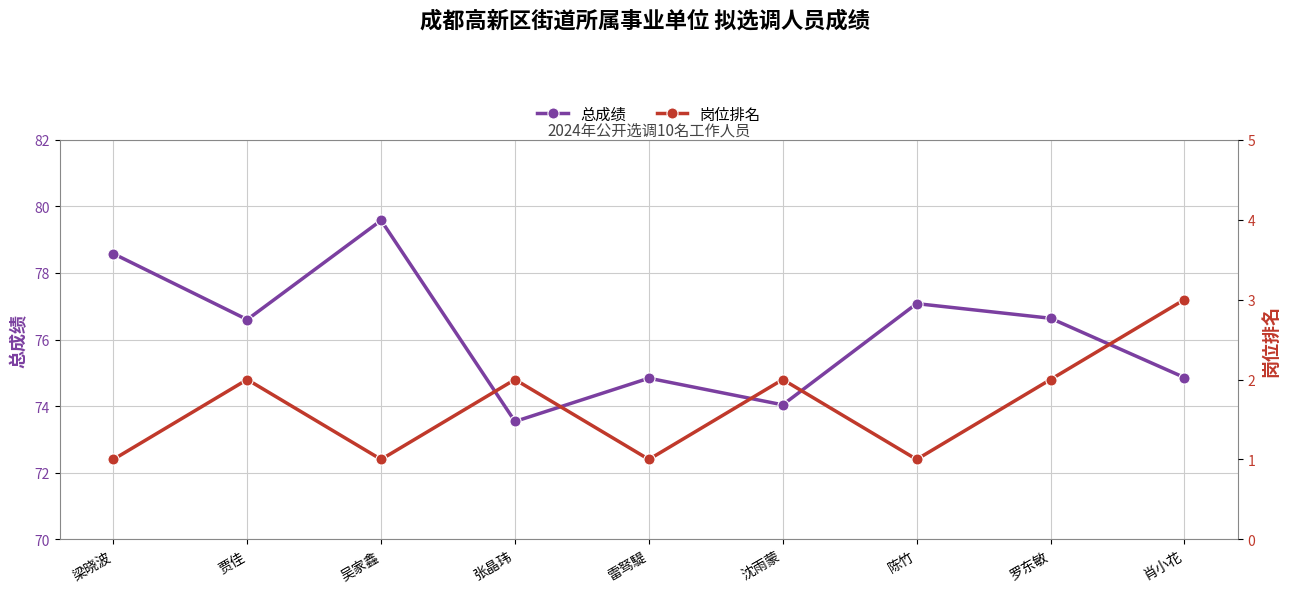

At which category does 总成绩 reach its first local peak?

吴家鑫